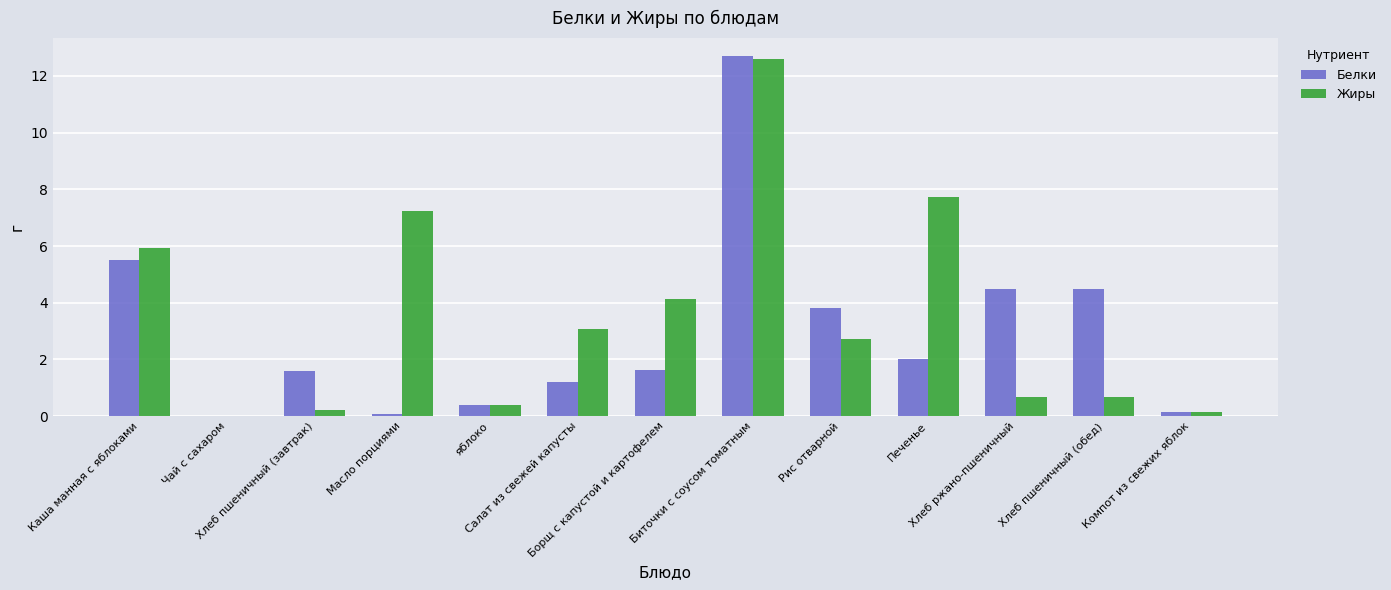

Which series has the largest total across all categories?

Жиры